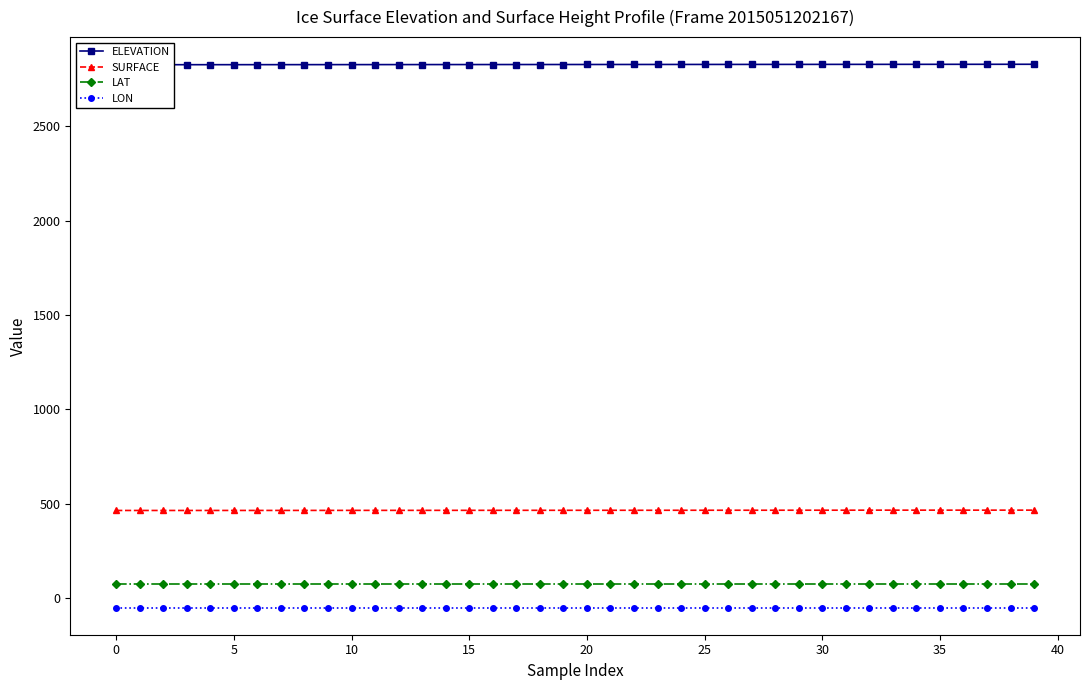

Which series has the largest range (max minus min)?

ELEVATION